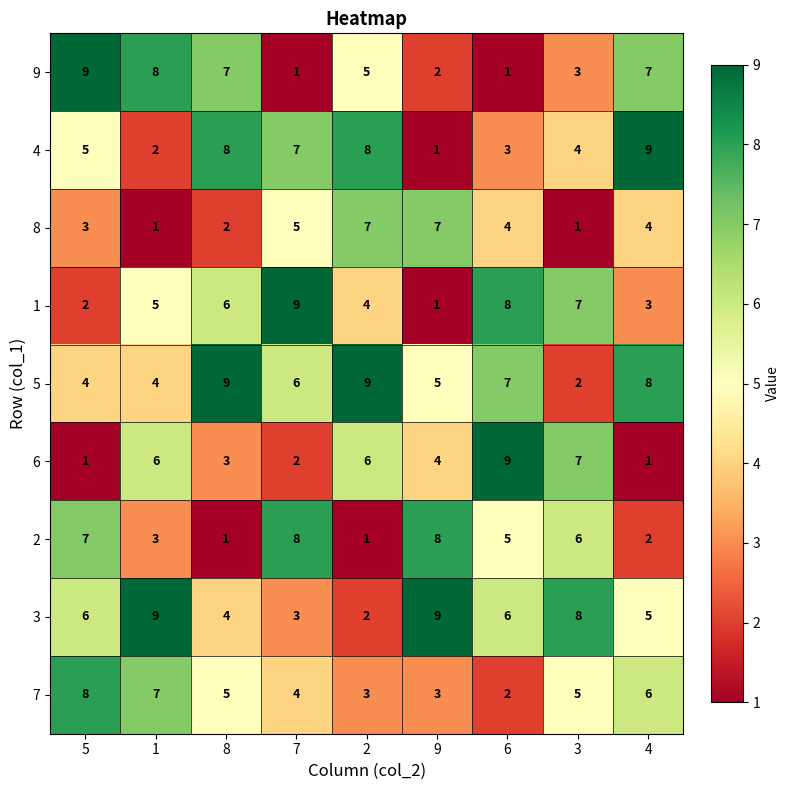

What is the spread (max minus min) of values at 6?

8